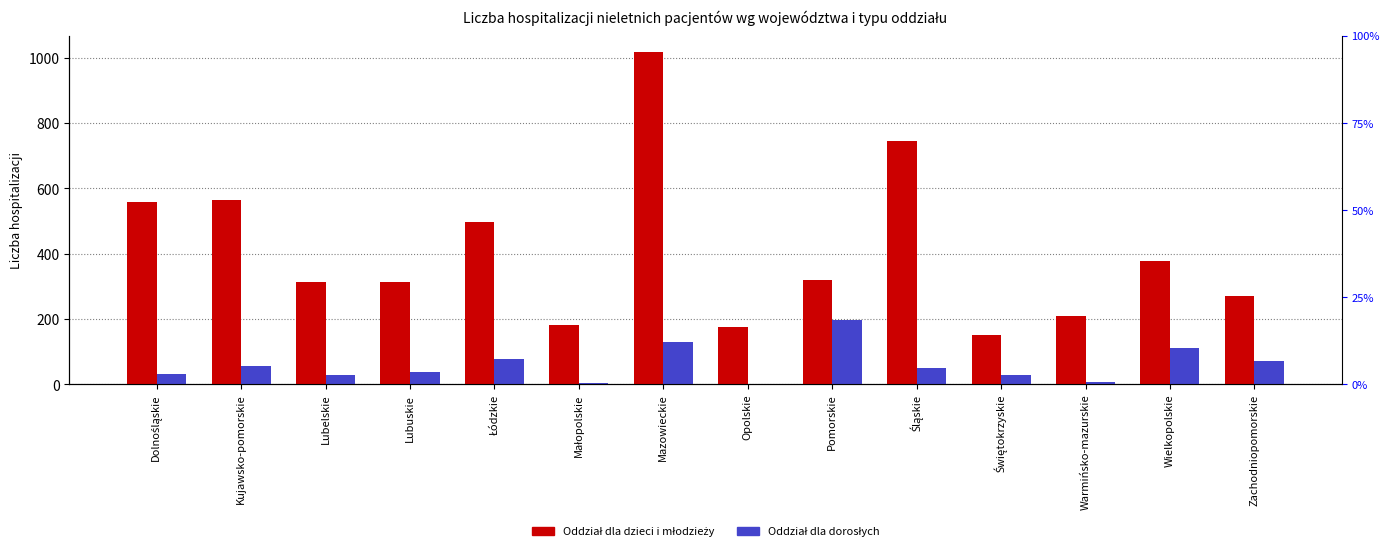

What is the total value across all series at Małopolskie?

184